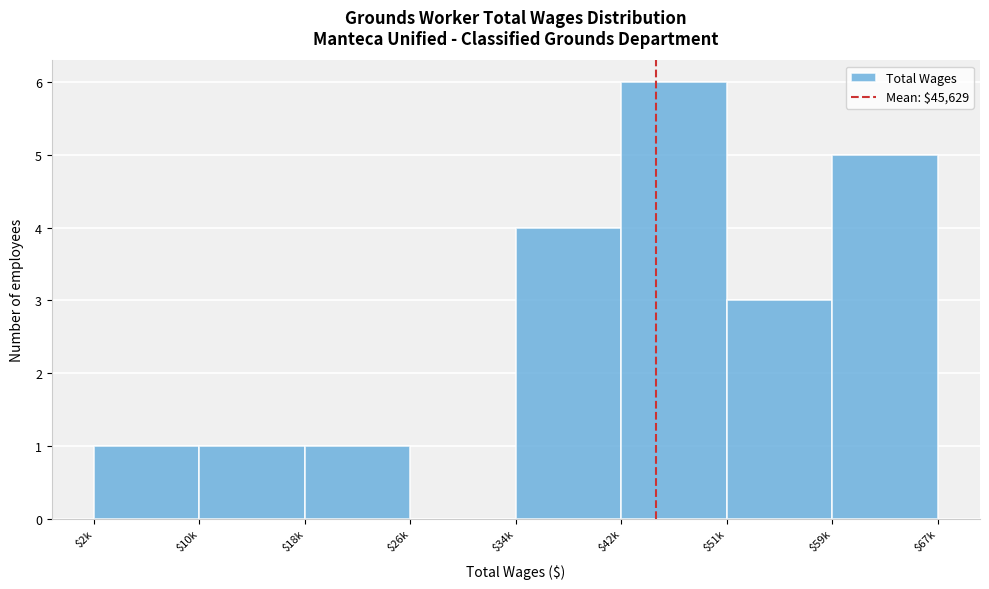

The value at $10k is 1. True or false?

True